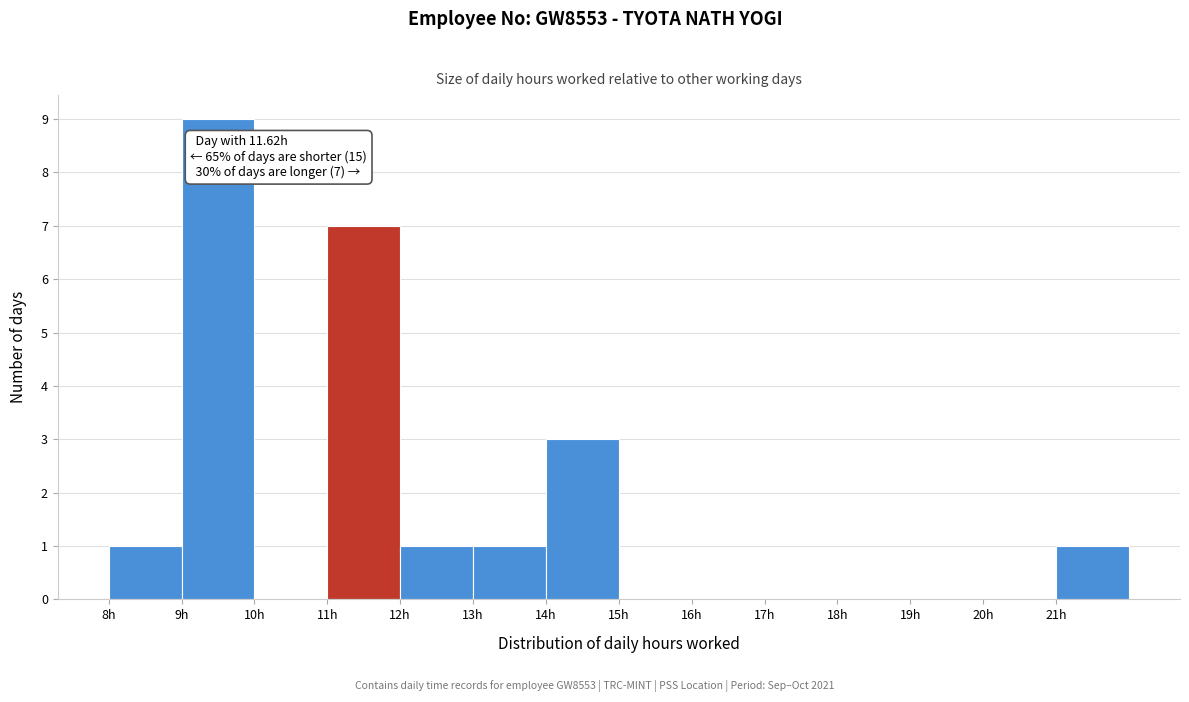

Over which range of the x-axis is the bar tallest?

9 to 10